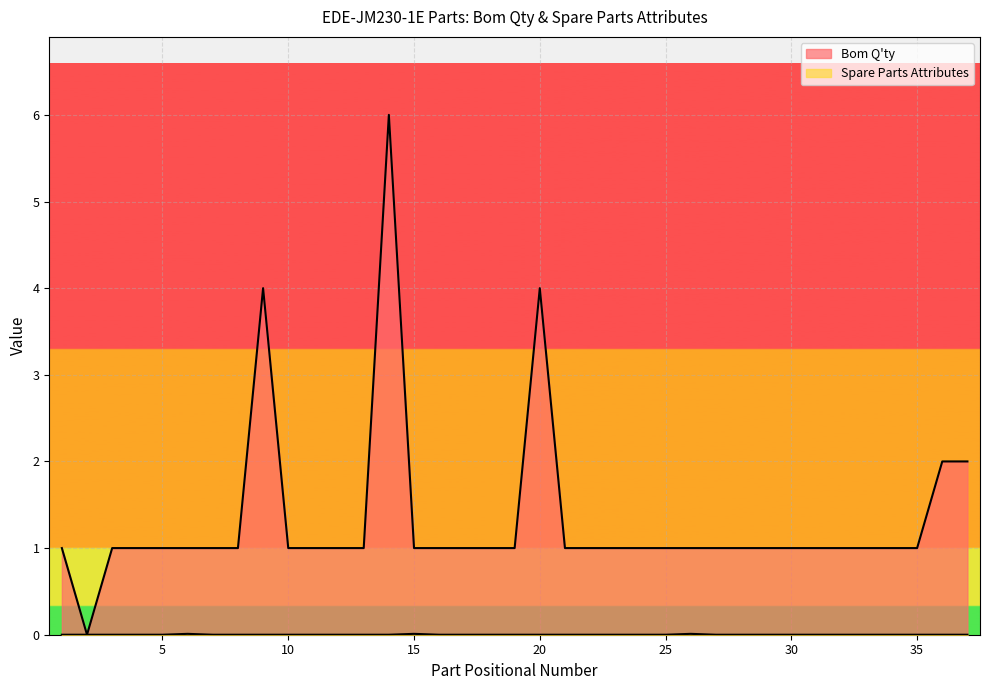

Which series has the largest total across all categories?

Bom Q'ty